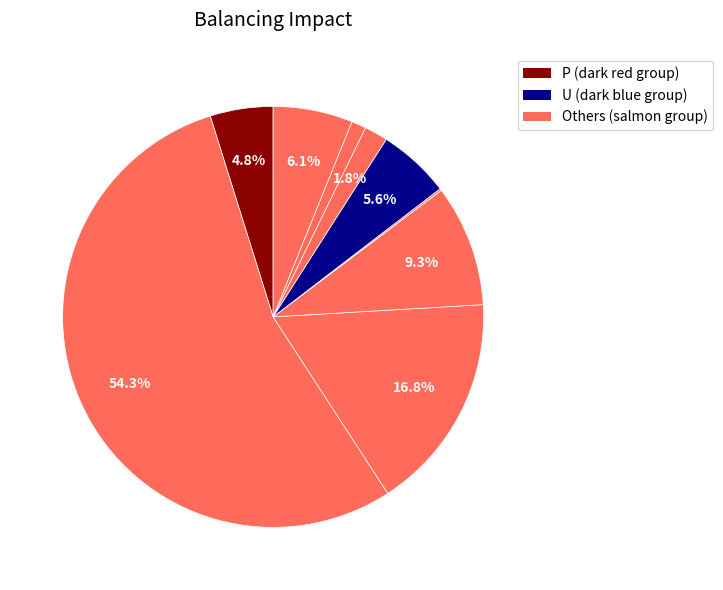

Is there a majority slice in this chart?

Yes